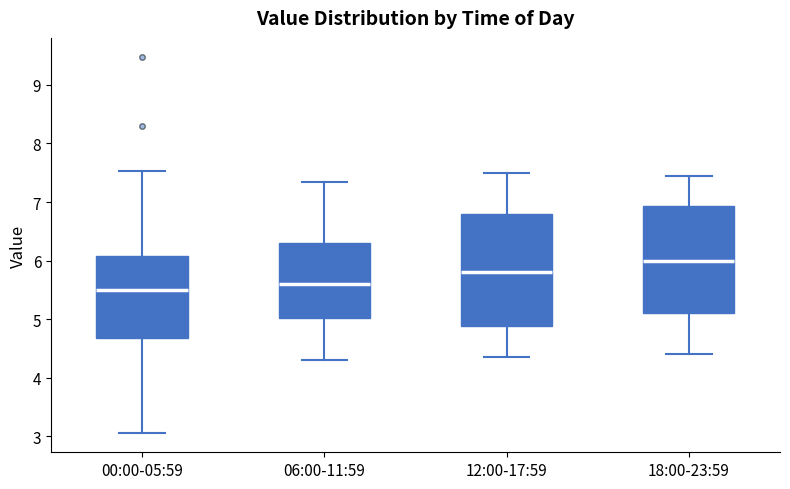

Reading left to right, read every box against the y-axis: the position of its median line, the range the box covers, and the ends of its whiskers. The values are not printed on the chart, so give them approximately, as read against the axis.

00:00-05:59: median 5.5, box 4.7 to 6.1, whiskers 3.1 to 7.5
06:00-11:59: median 5.6, box 5.0 to 6.3, whiskers 4.3 to 7.4
12:00-17:59: median 5.8, box 4.9 to 6.8, whiskers 4.4 to 7.5
18:00-23:59: median 6.0, box 5.1 to 6.9, whiskers 4.4 to 7.5